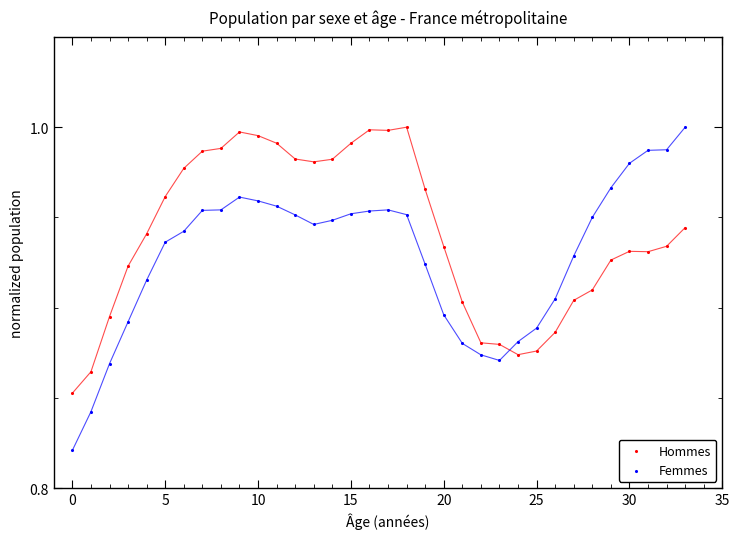

Which series reaches the minimum Y coordinate?

Femmes